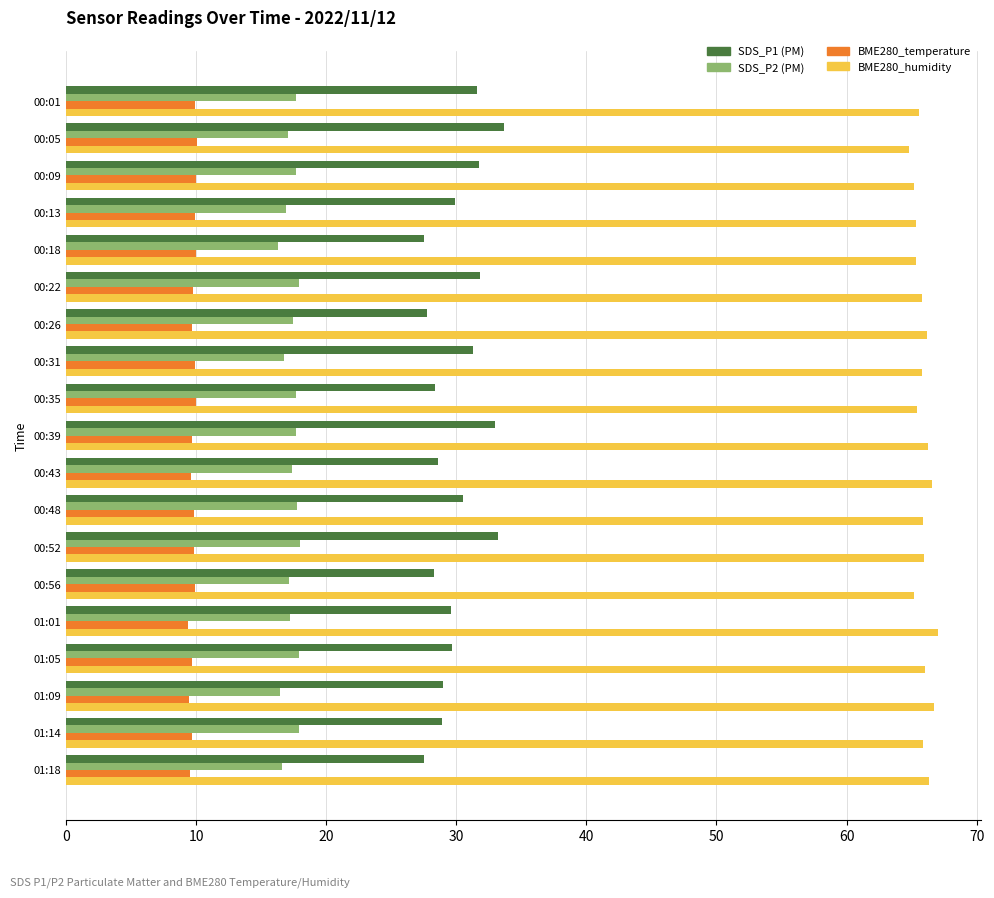

What is the minimum value shown in the chart?

9.4